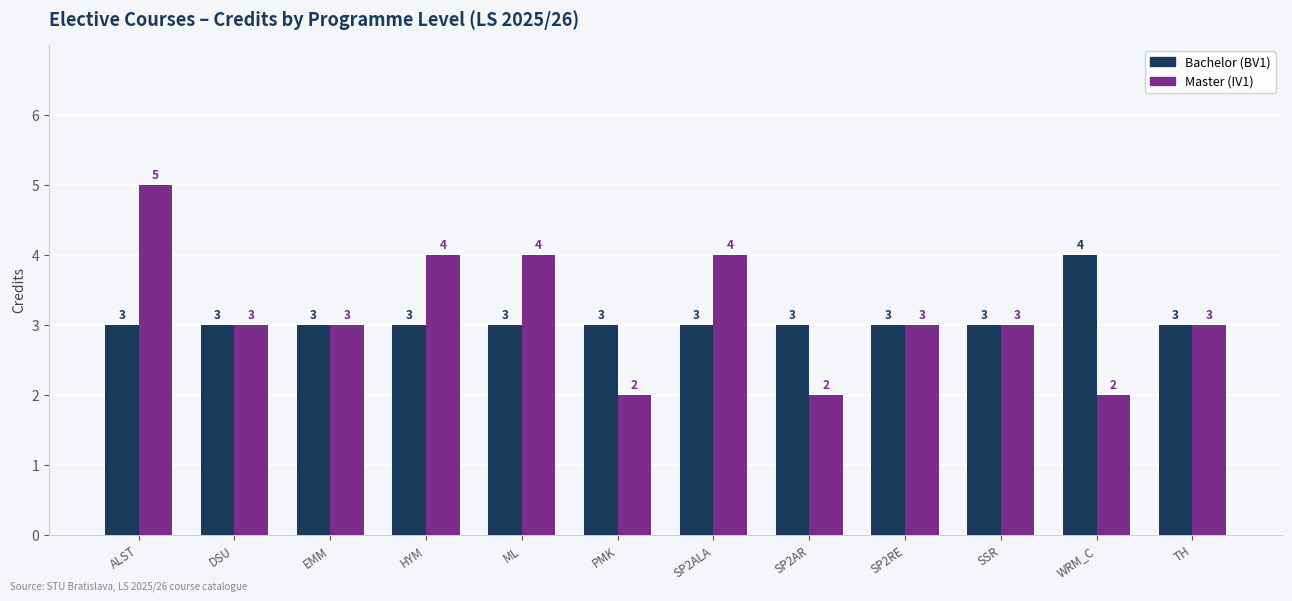

What are all the series names shown in the legend?

Bachelor (BV1), Master (IV1)